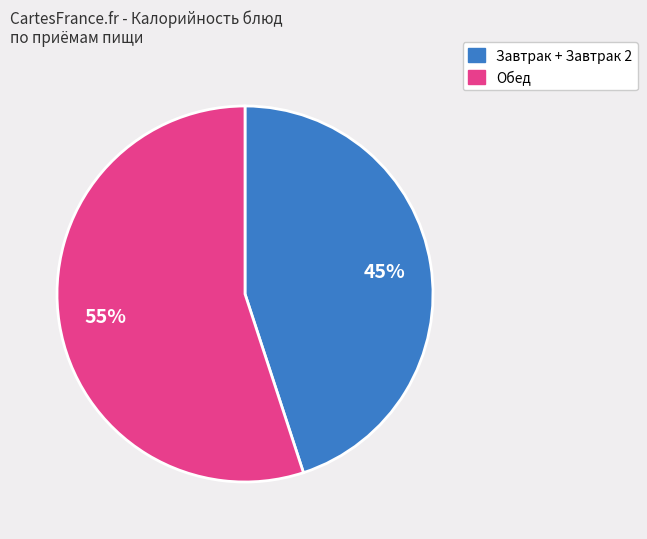

Is there any slice that represents more than half of the pie?

Yes